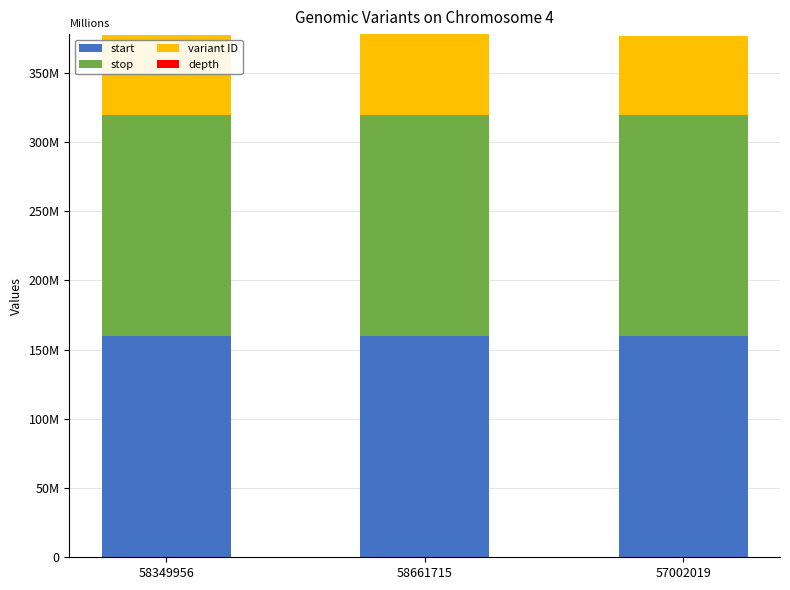

The depth series shows 1 at 58349956. True or false?

False